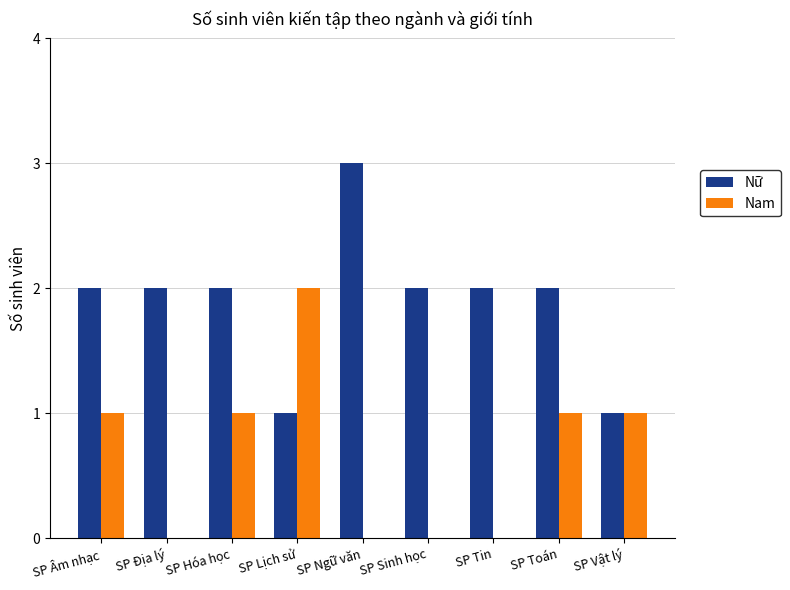

What is the sum of all Nam values?

6